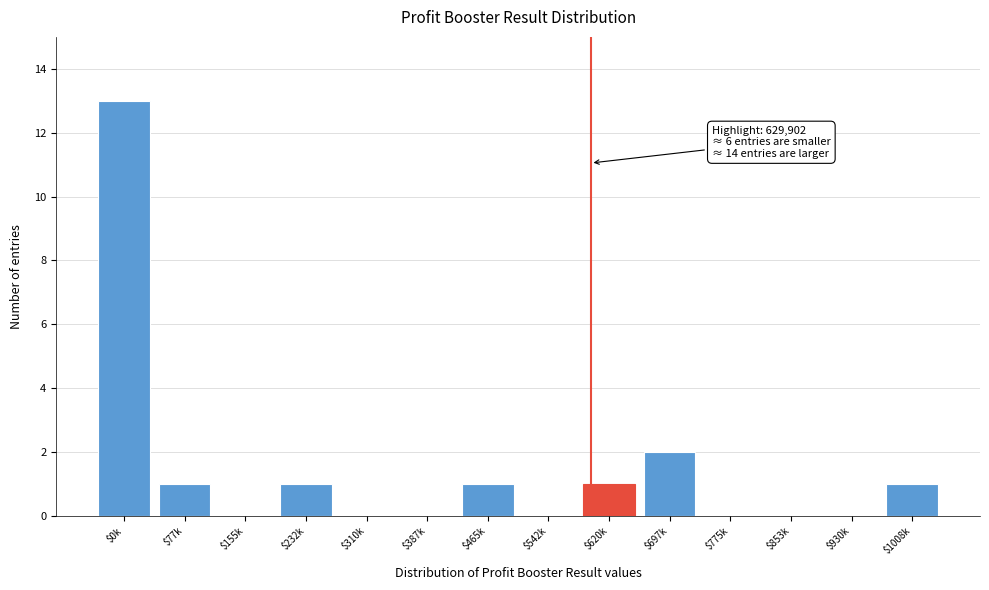

At which label is the value closest to 6?

$697k